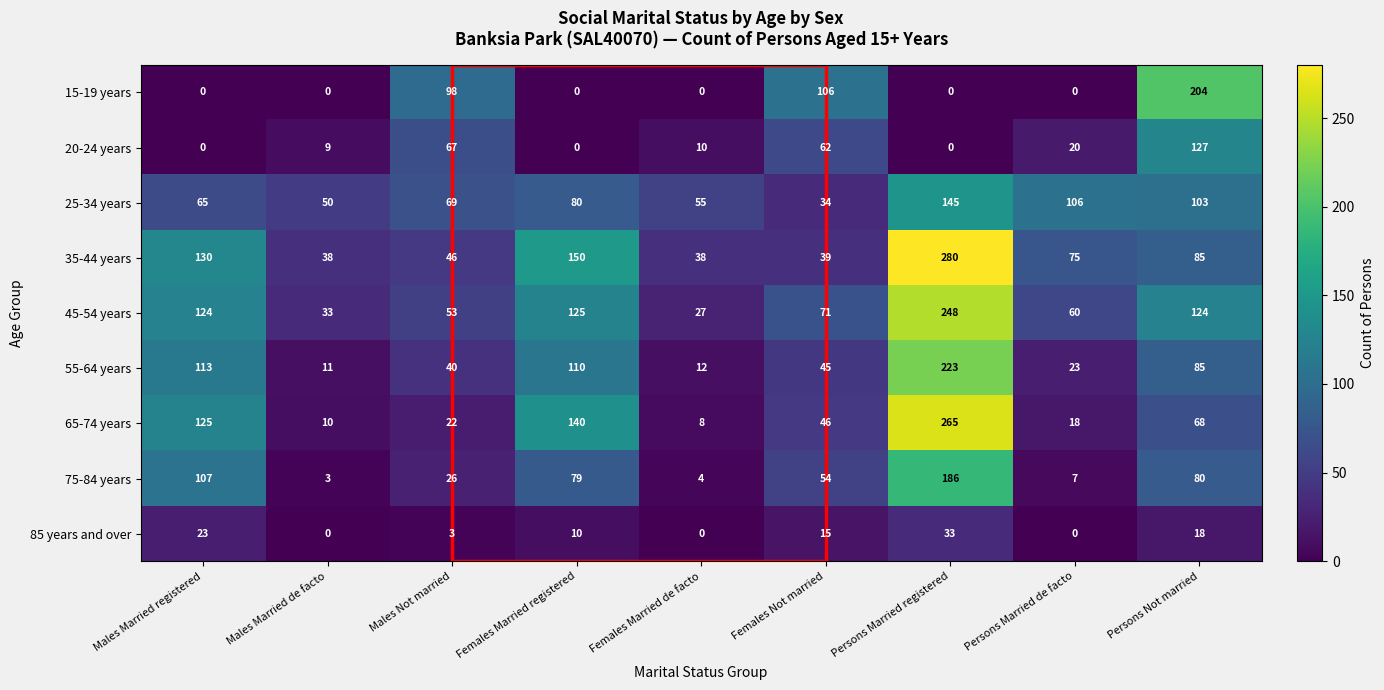

What is the difference between the maximum and minimum values in the 35-44 years series?

242